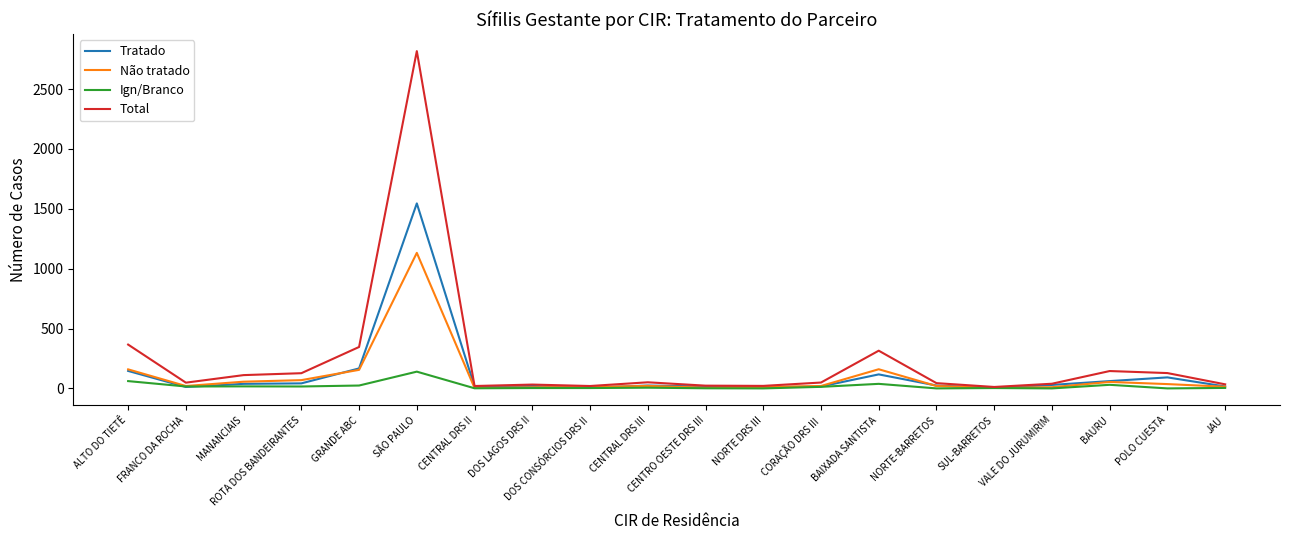

Which series has the largest range (max minus min)?

Total